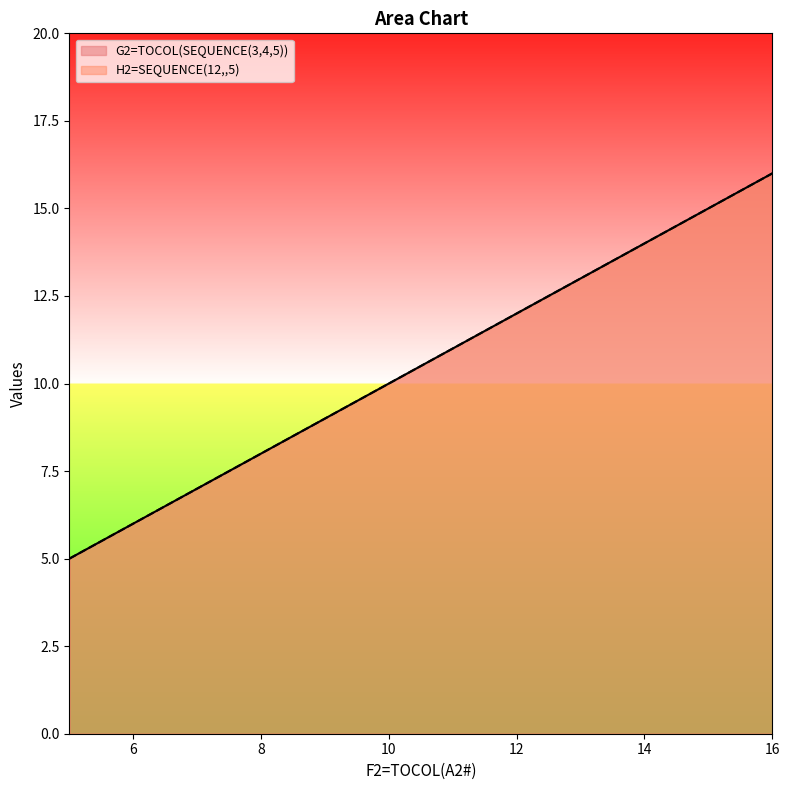

How many lines are shown in the chart?

2